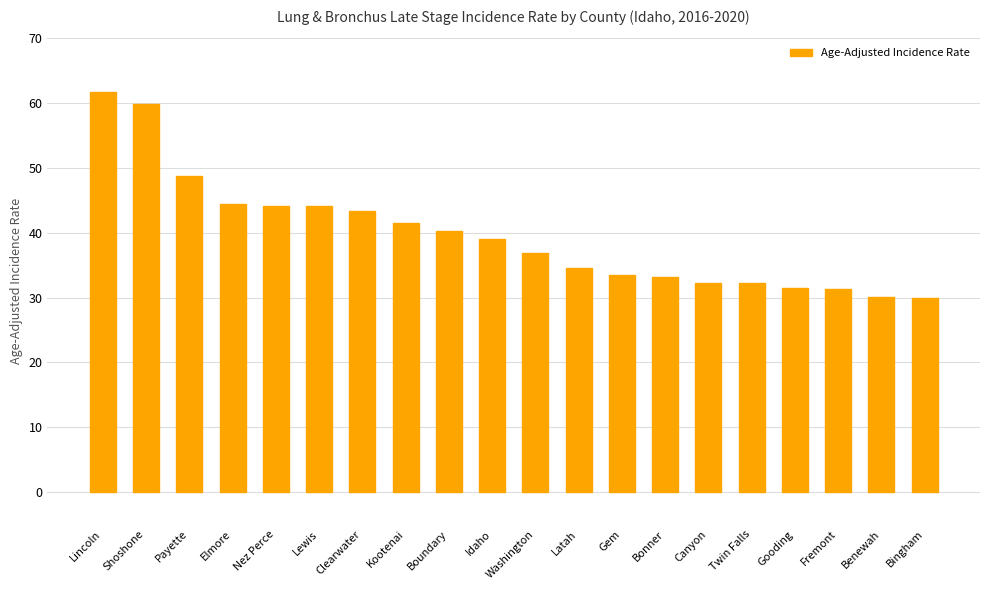

What is the change in value from Clearwater to Washington?

-6.6